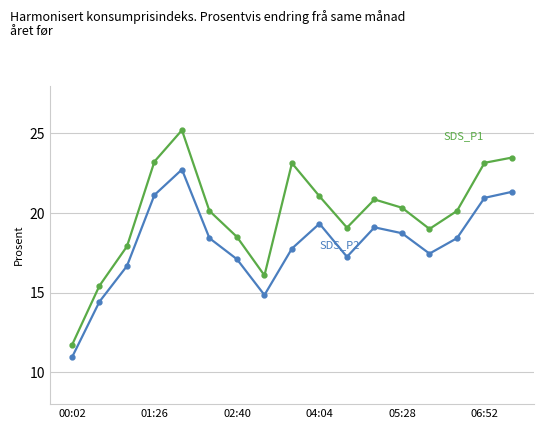

What is the minimum value shown in the chart?

10.9